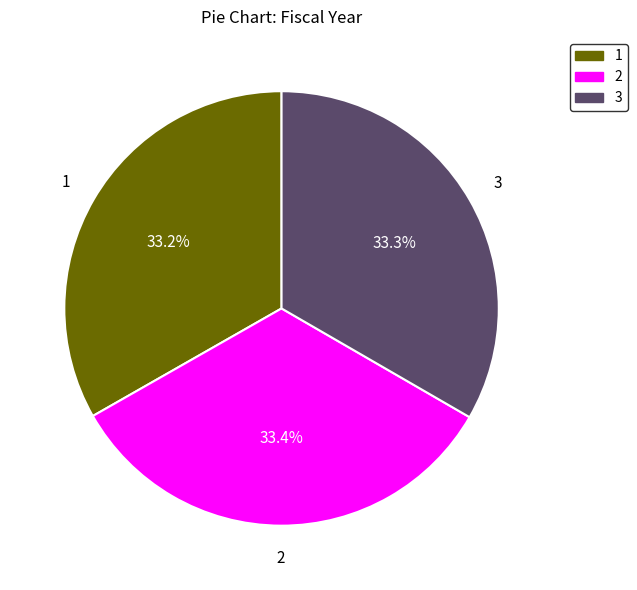

Count the number of slices in the pie.

3